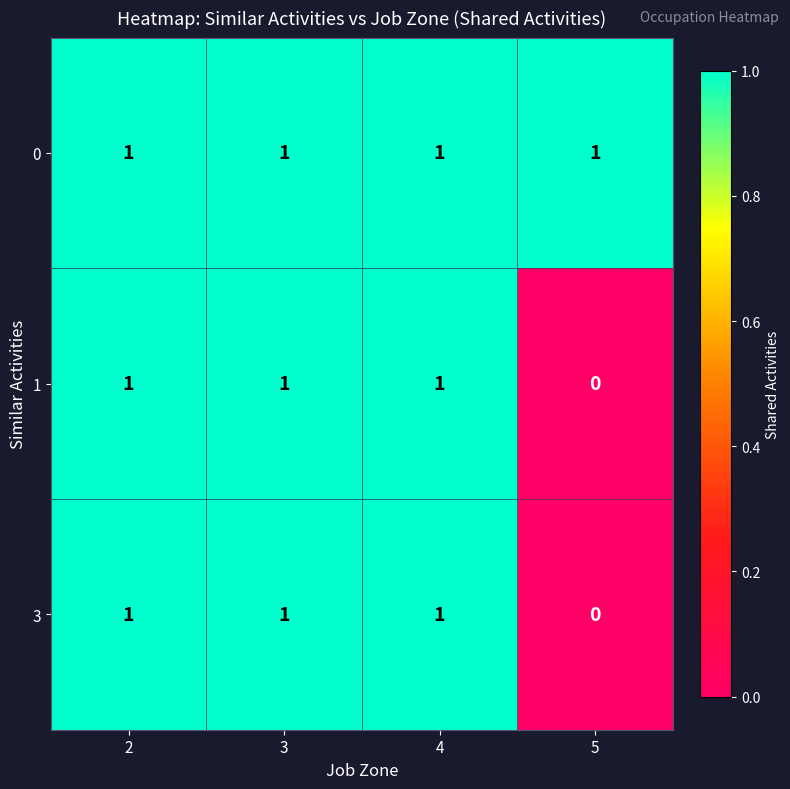

Is it true that 1 equals 1 at 2?

True